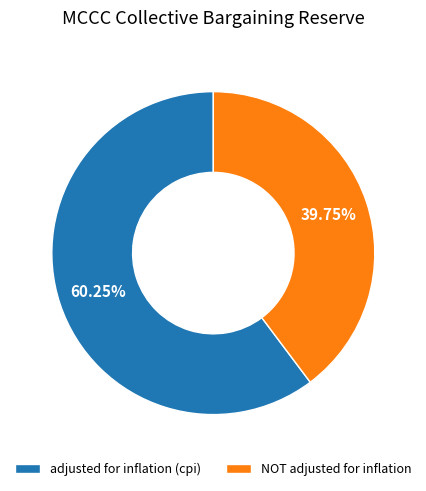

What percentage is the adjusted for inflation (cpi) slice, to the nearest percent?

60%